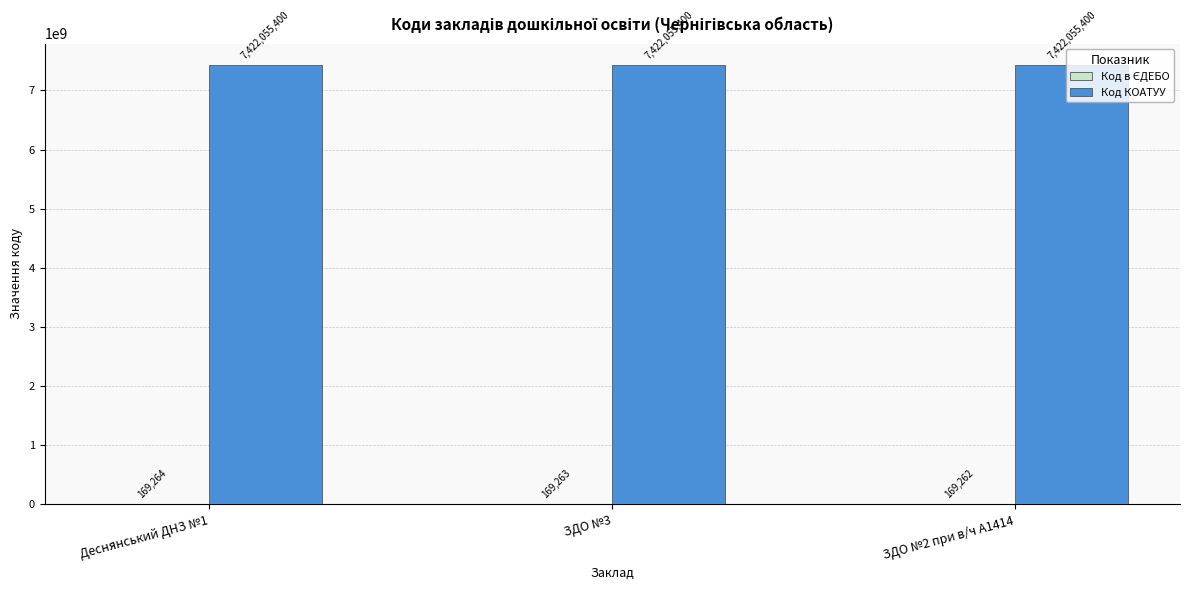

What is the maximum value shown in the chart?

7422055400